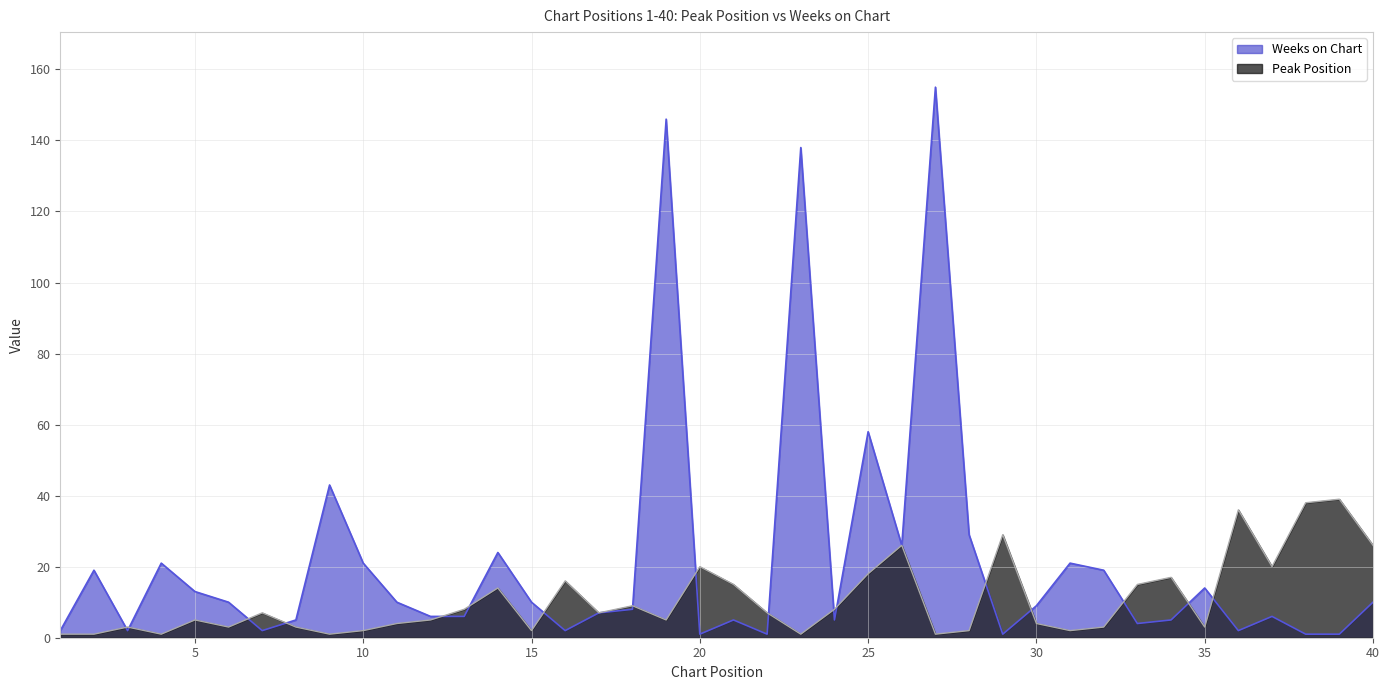

In Peak Position, how many points are lower than both neighbors (excluding endpoints)?

11